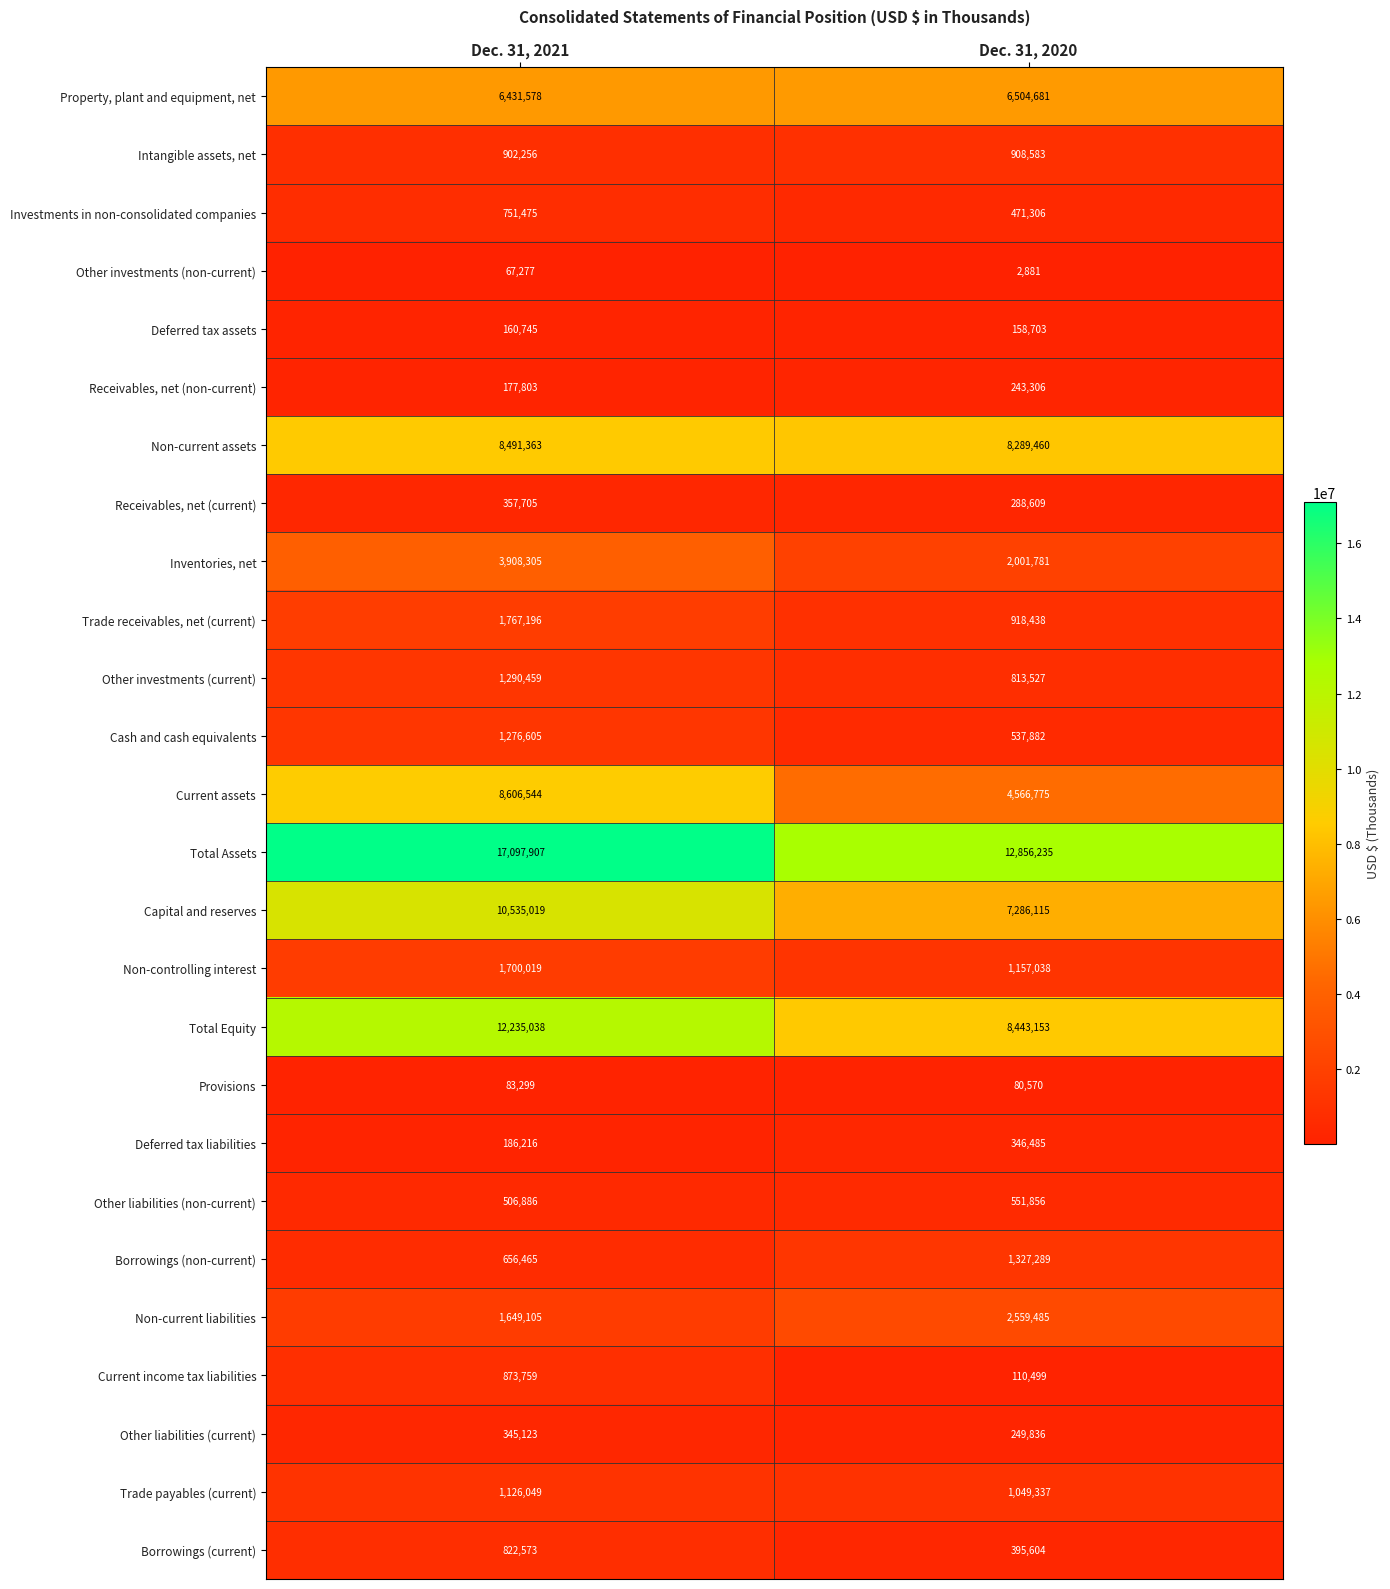

Is it true that Property, plant and equipment, net equals 2710373 at Dec. 31, 2020?

False